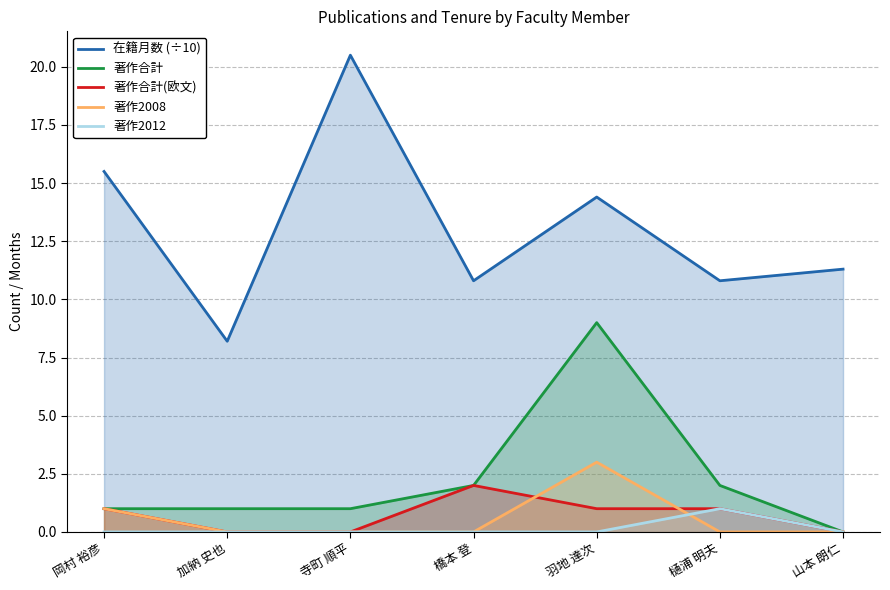

True or false: 著作2008 has more than 2 points higher than both neighbors.

False